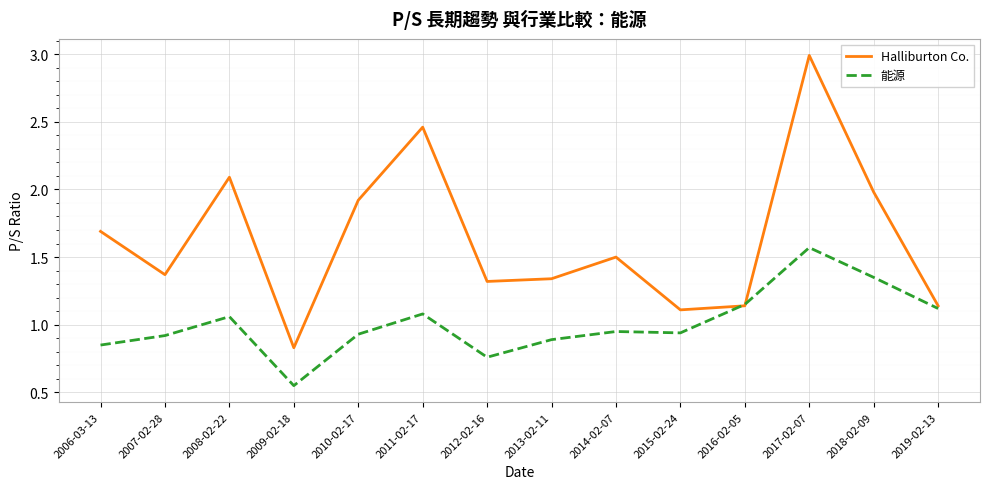

Where does the Halliburton Co. series first go above 1?

2006-03-13